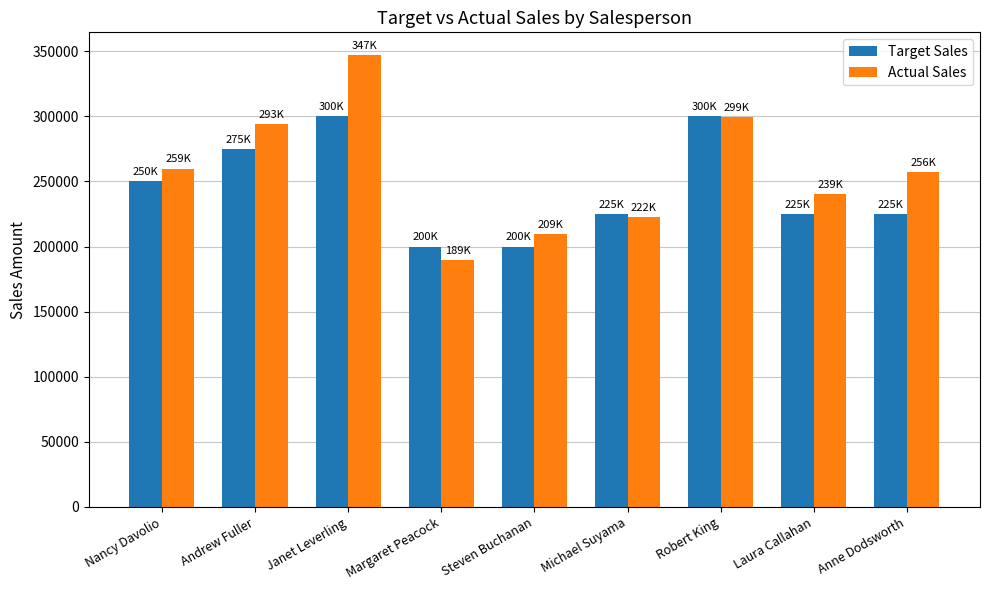

What are all the series names shown in the legend?

Target Sales, Actual Sales